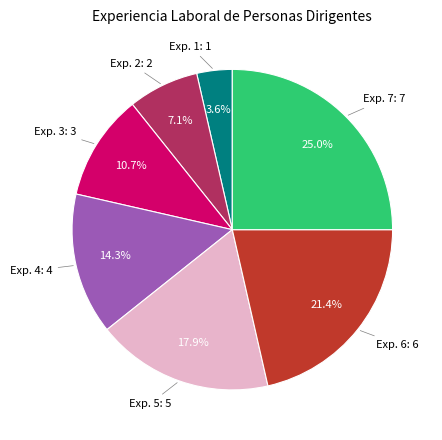

Is there any slice that represents more than half of the pie?

No